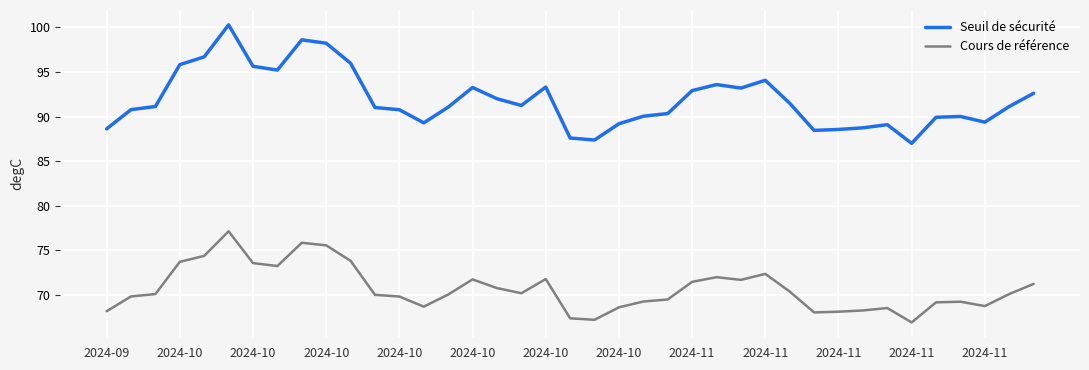

What are all the series names shown in the legend?

Seuil de sécurité, Cours de référence